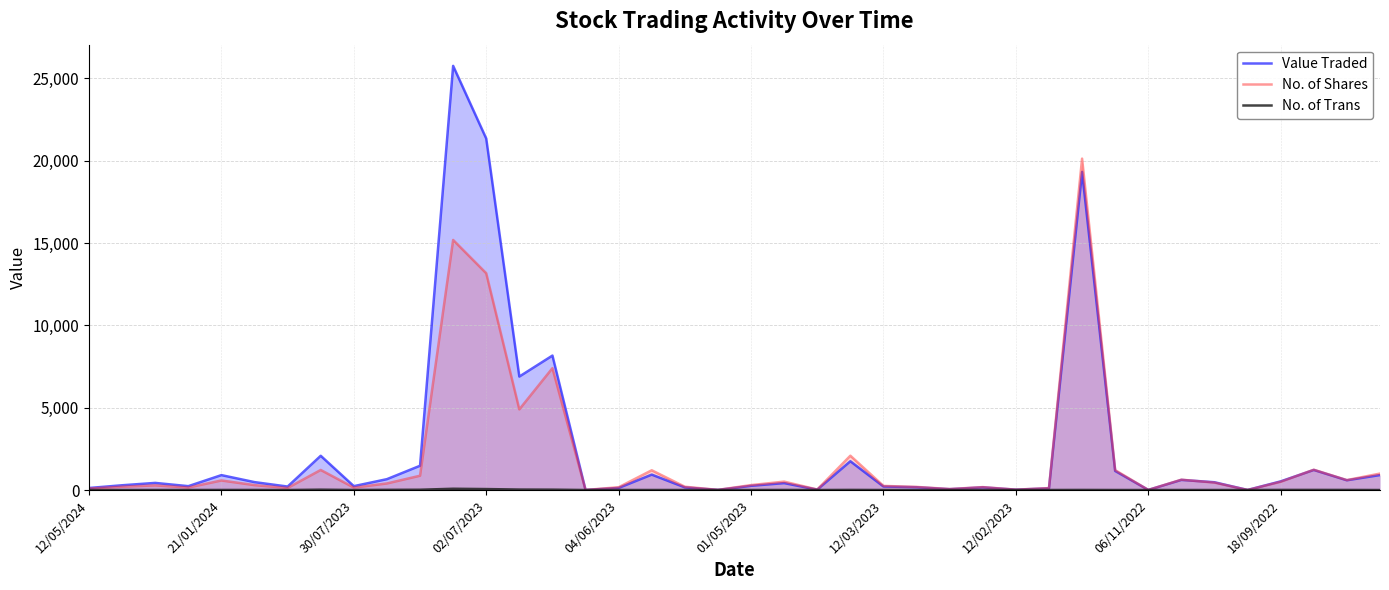

The value of No. of Shares at 12/05/2024 is 52. True or false?

False